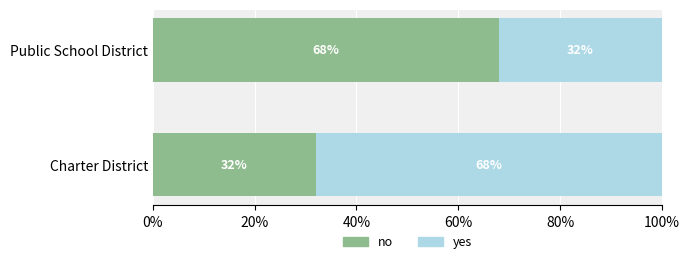

List the labels in order of no value, smallest first.

Charter District, Public School District